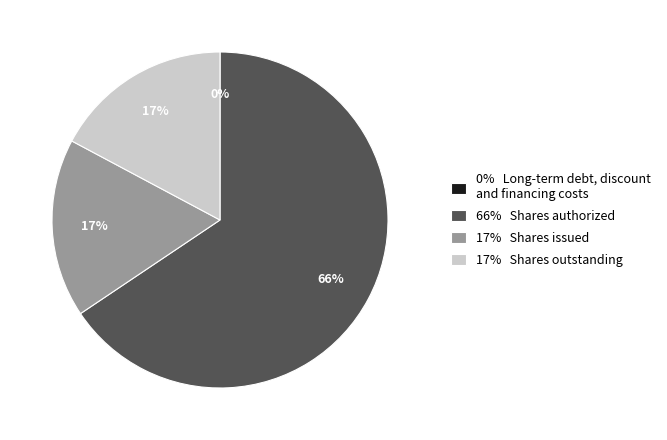

To the nearest percent, what is the difference between the largest and smallest slice percentages?

66%